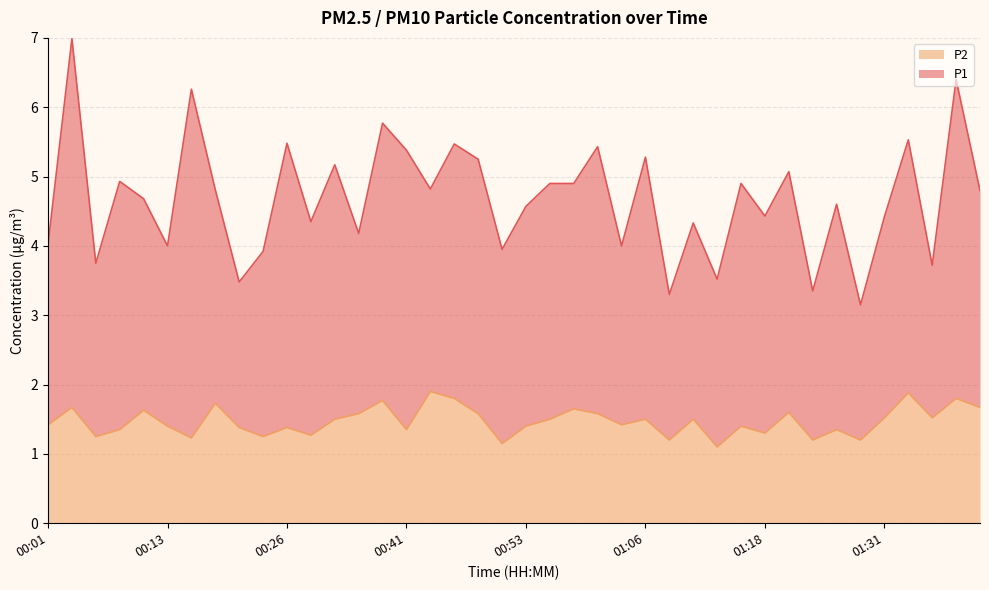

What is the highest value of the P2 series?

1.9